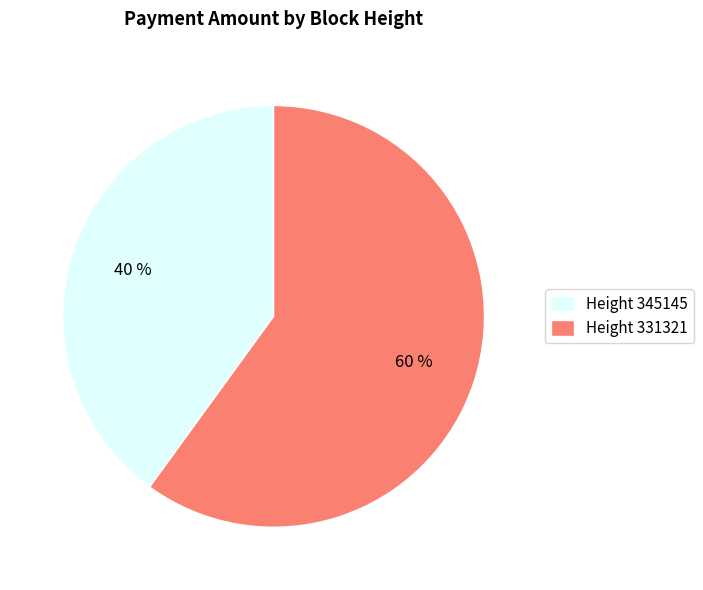

Approximately how many times larger is the value at Height 331321 compared to Height 345145?

1.5